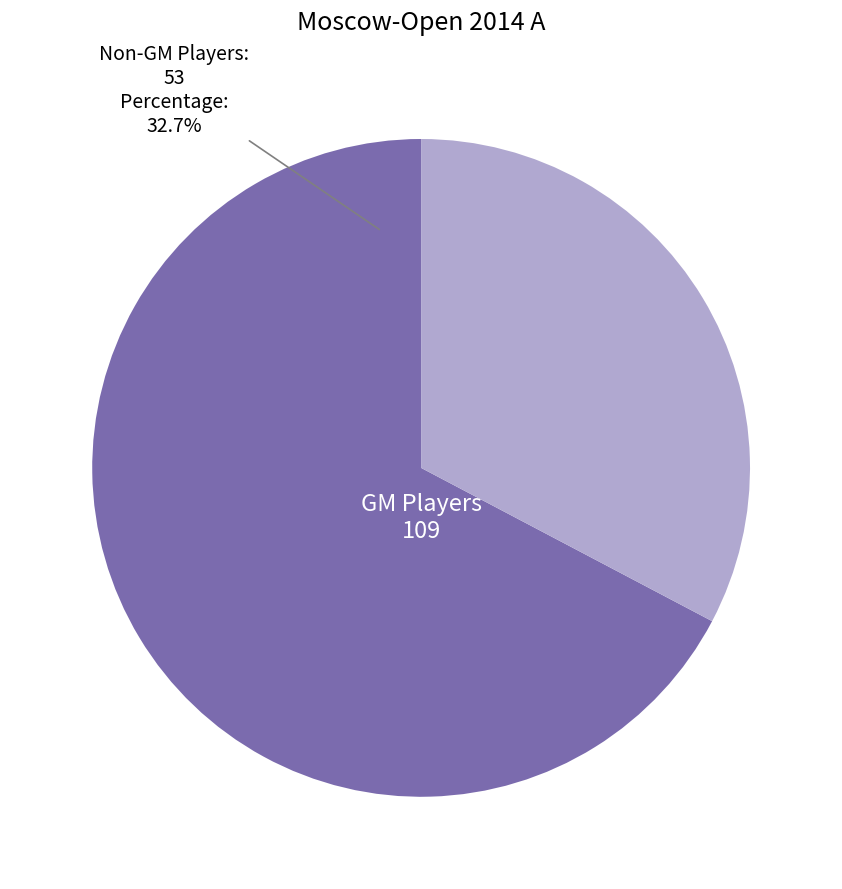

Combined, do Other and GM account for over 50%?

Yes